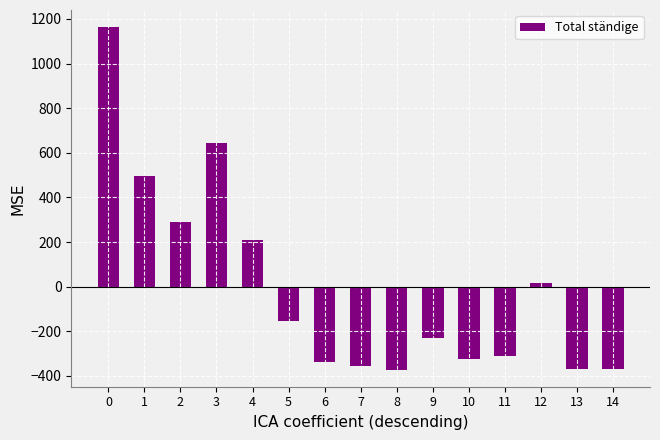

What is the value of the 9th bar from the left?

-371.8